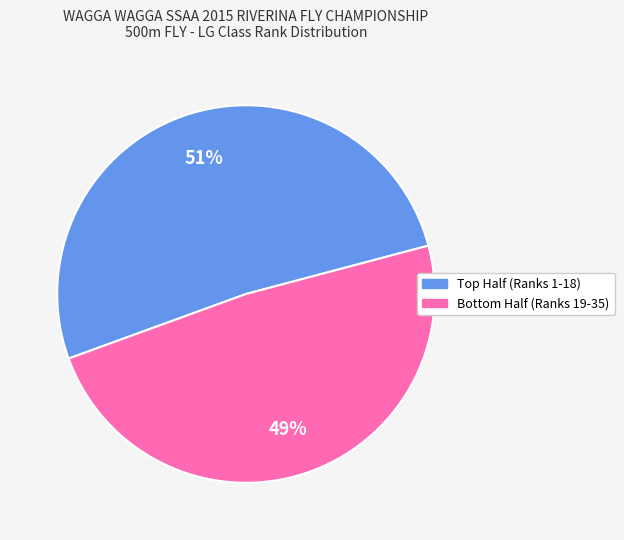

Is there a majority slice in this chart?

Yes